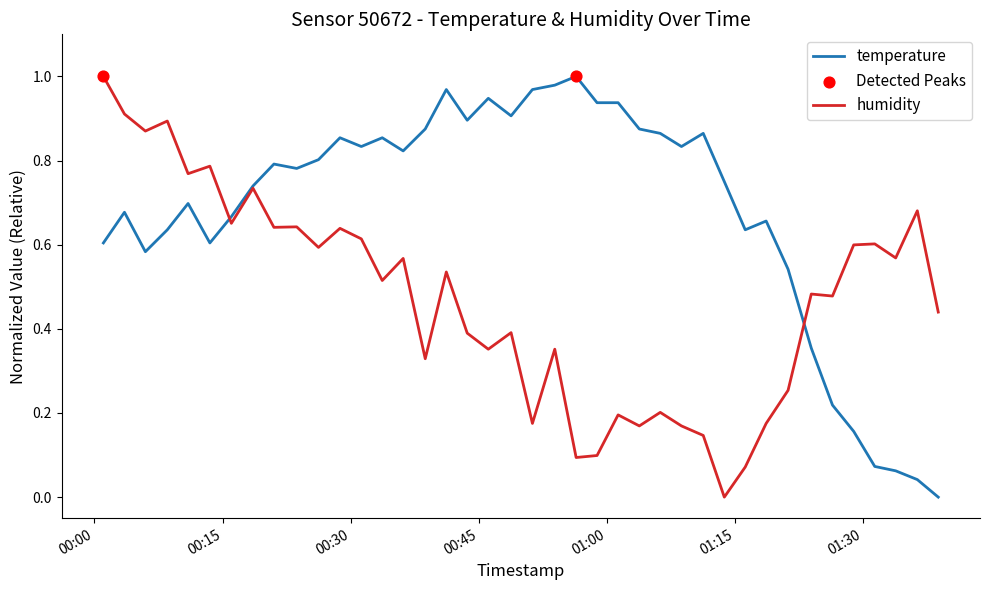

Rank the series by their average value, from highest to lowest.

temperature, humidity